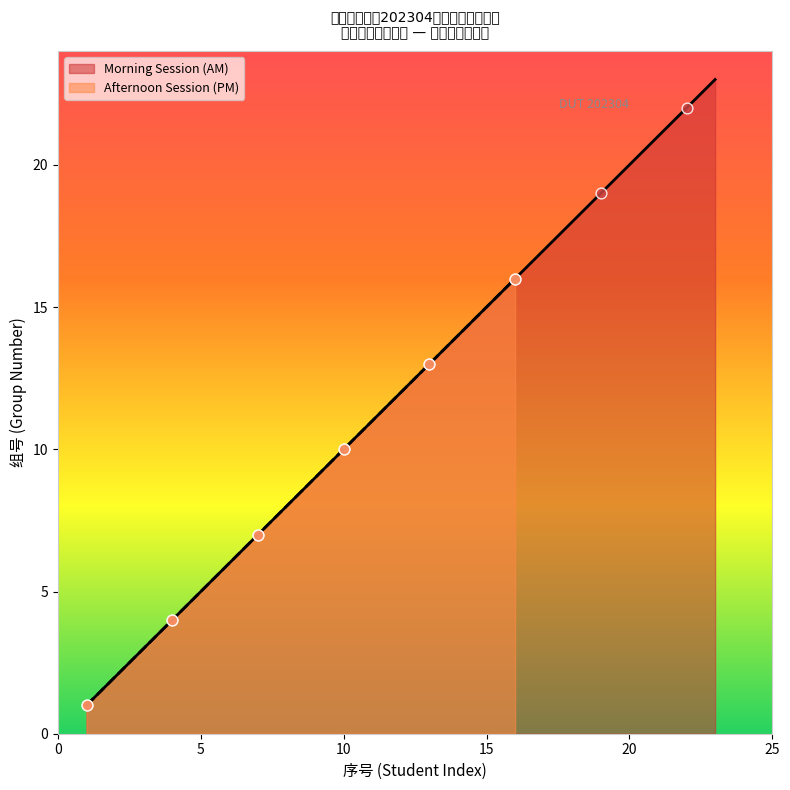

Is the value of Afternoon Session (PM) at 2 greater than the value of Morning Session (AM) at 18?

No